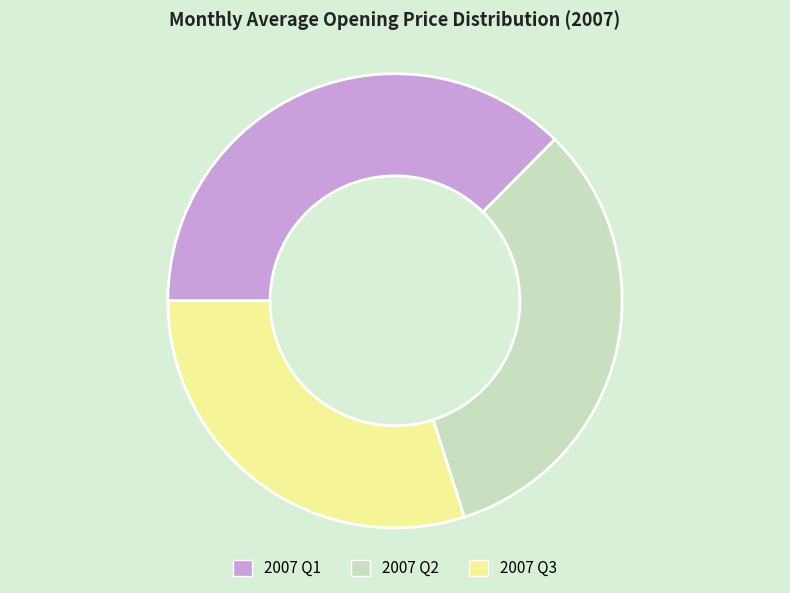

Is it true that 2007 Q1 is 43% of the pie?

False